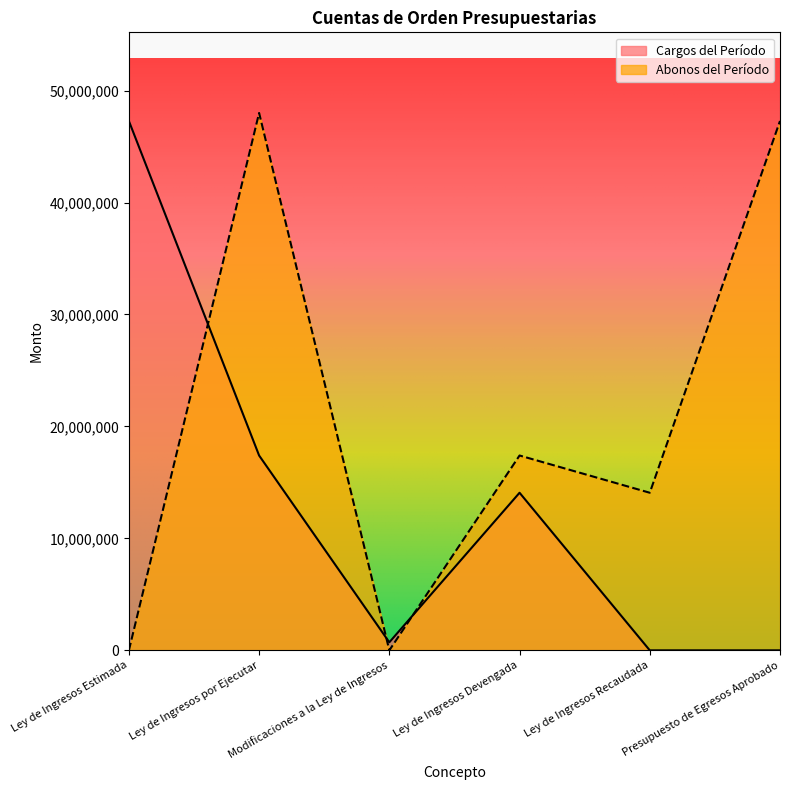

At how many categories does at least one series exceed 34901340?

3